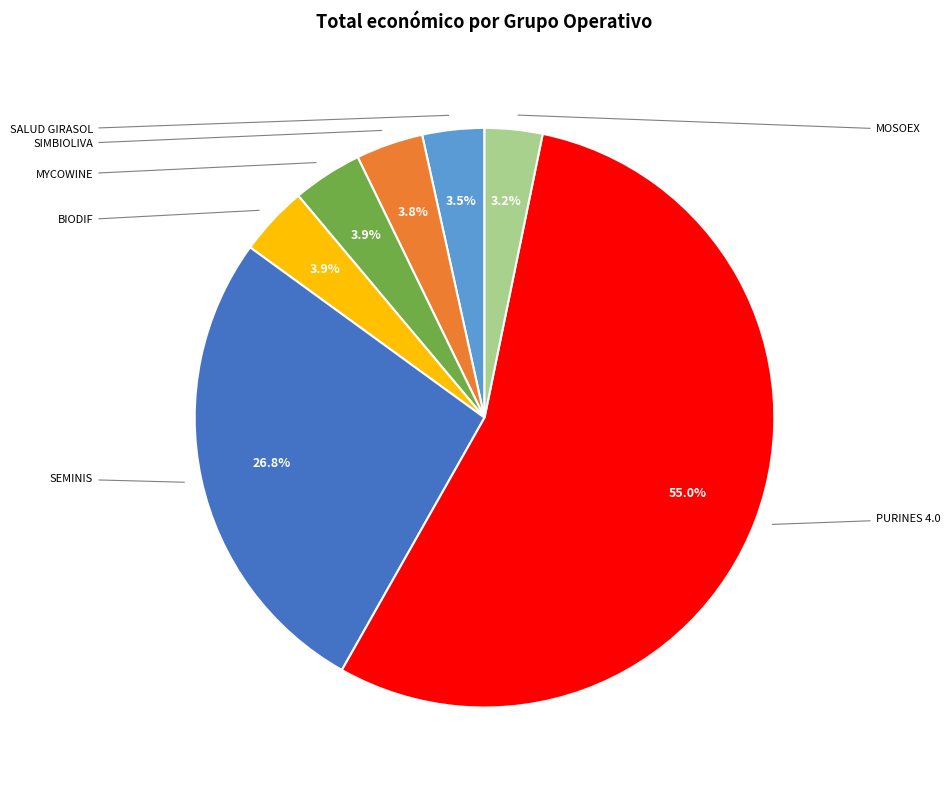

Is there a majority slice in this chart?

Yes